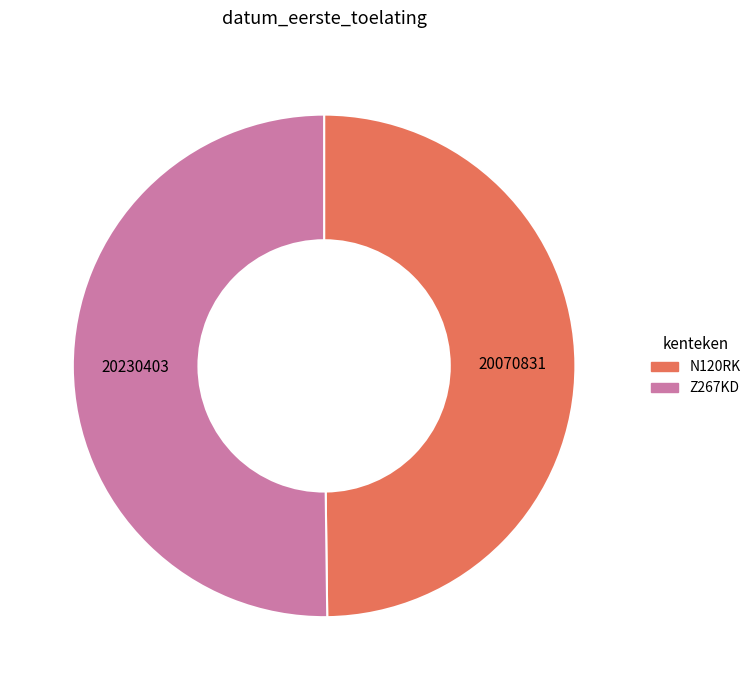

Is the sum of N120RK and Z267KD greater than half?

Yes